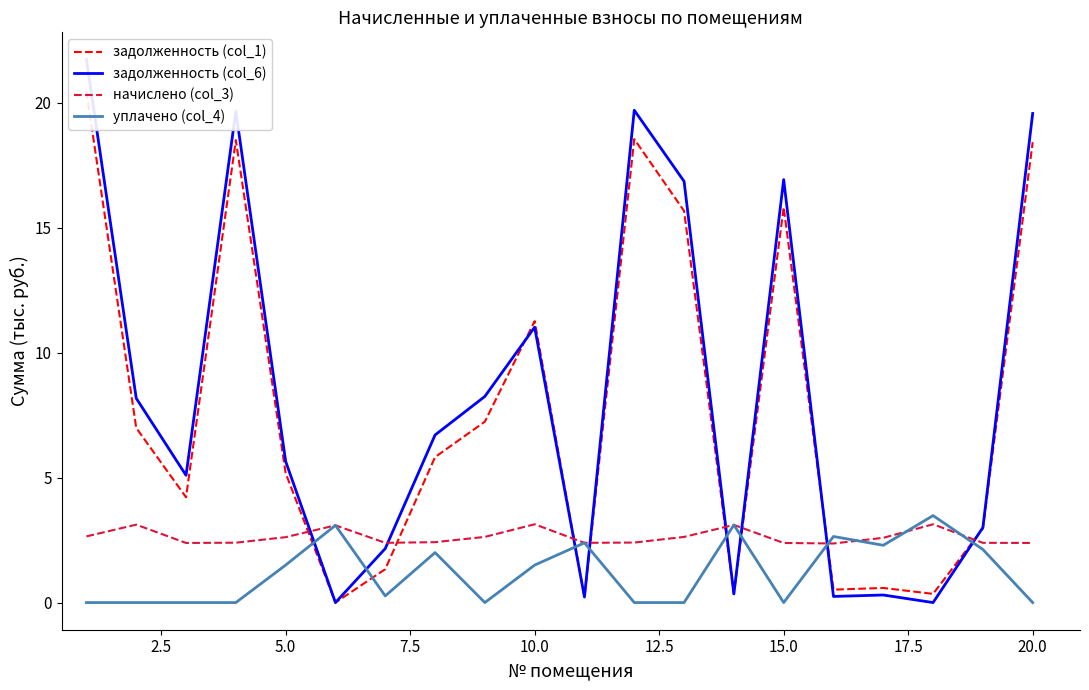

How many data points does each series have?

20